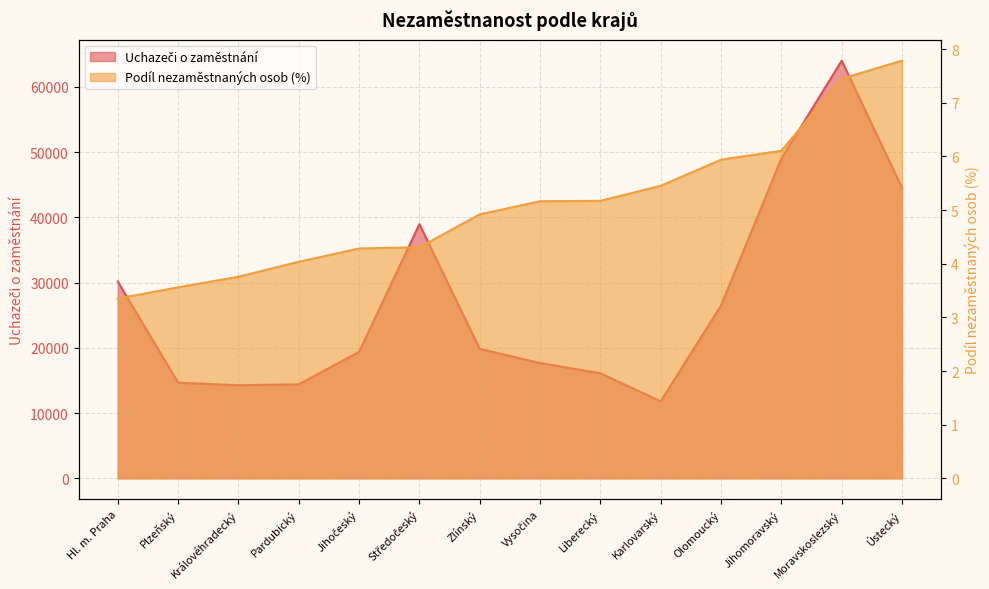

True or false: Podíl nezaměstnaných osob (%) and Uchazeči o zaměstnání intersect in this chart.

False